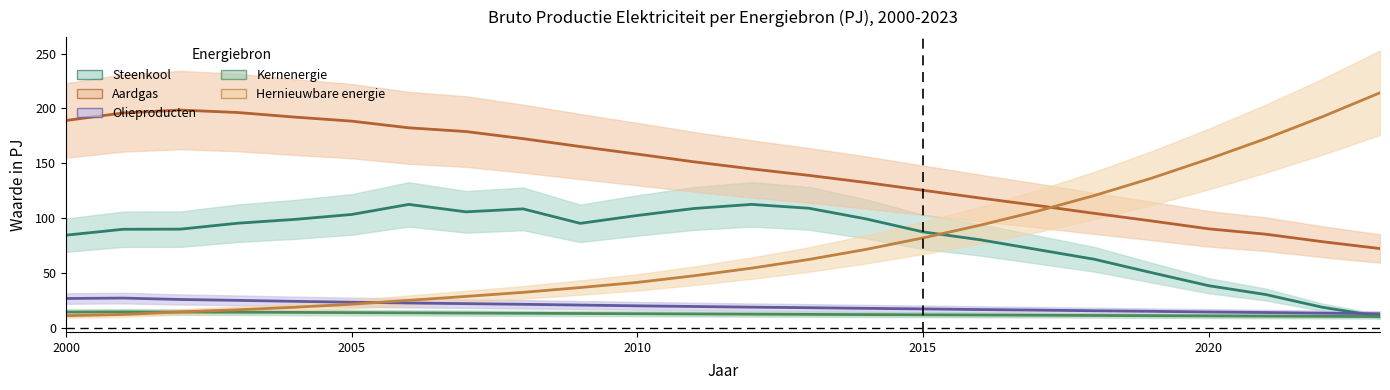

What is the sum of all Hernieuwbare energie values?

1762.2